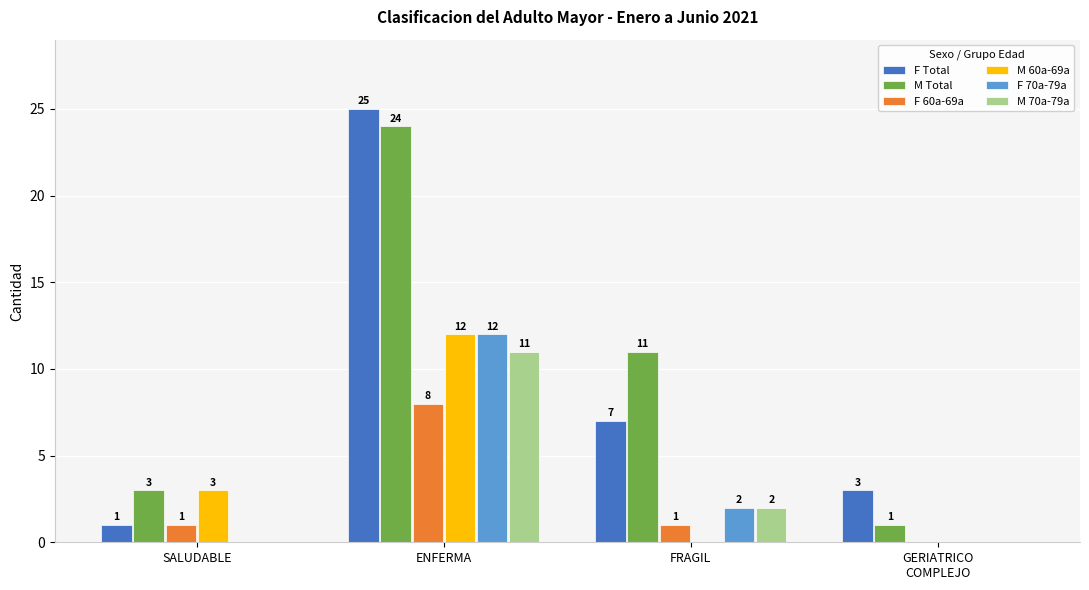

Is the value of M 70a-79a at SALUDABLE greater than the value of F 60a-69a at SALUDABLE?

No